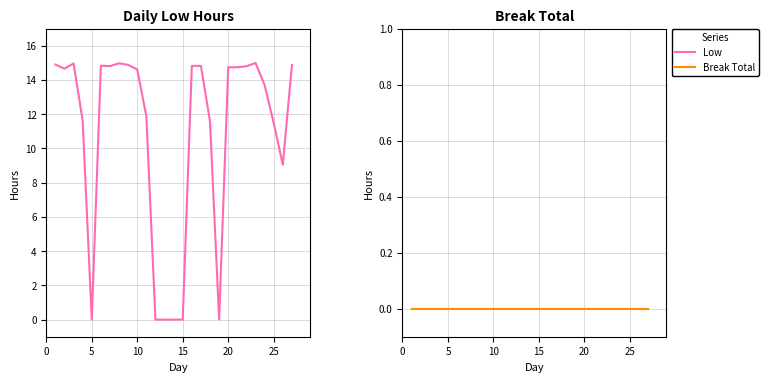

List the series in order of their overall mean, highest first.

Low, Break Total